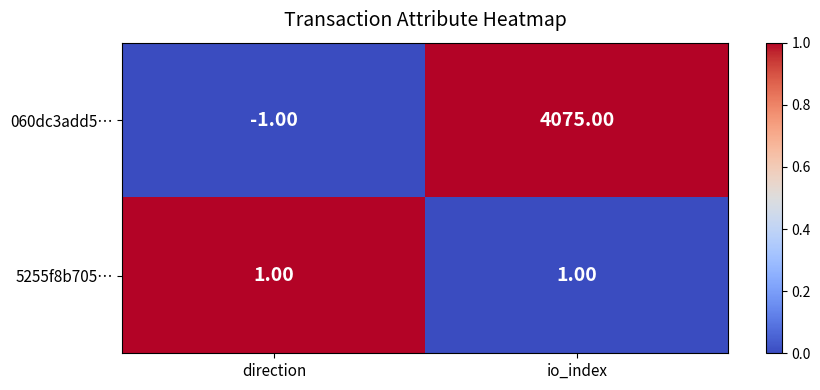

At which category is the sum across all series the highest?

io_index